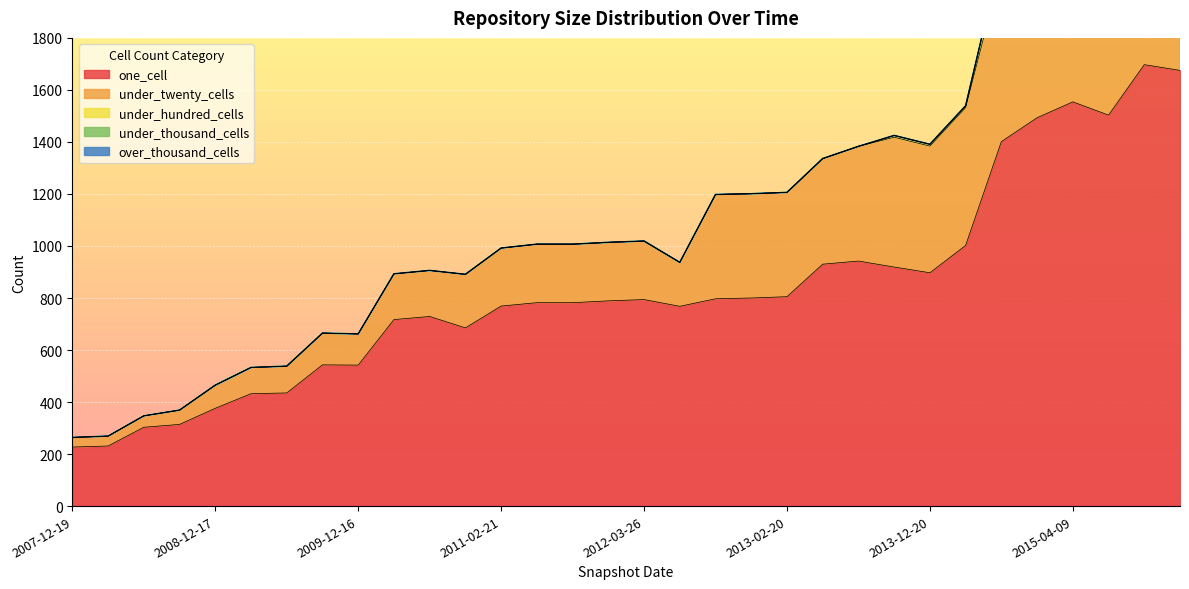

True or false: under_hundred_cells and under_twenty_cells cross at least once.

False